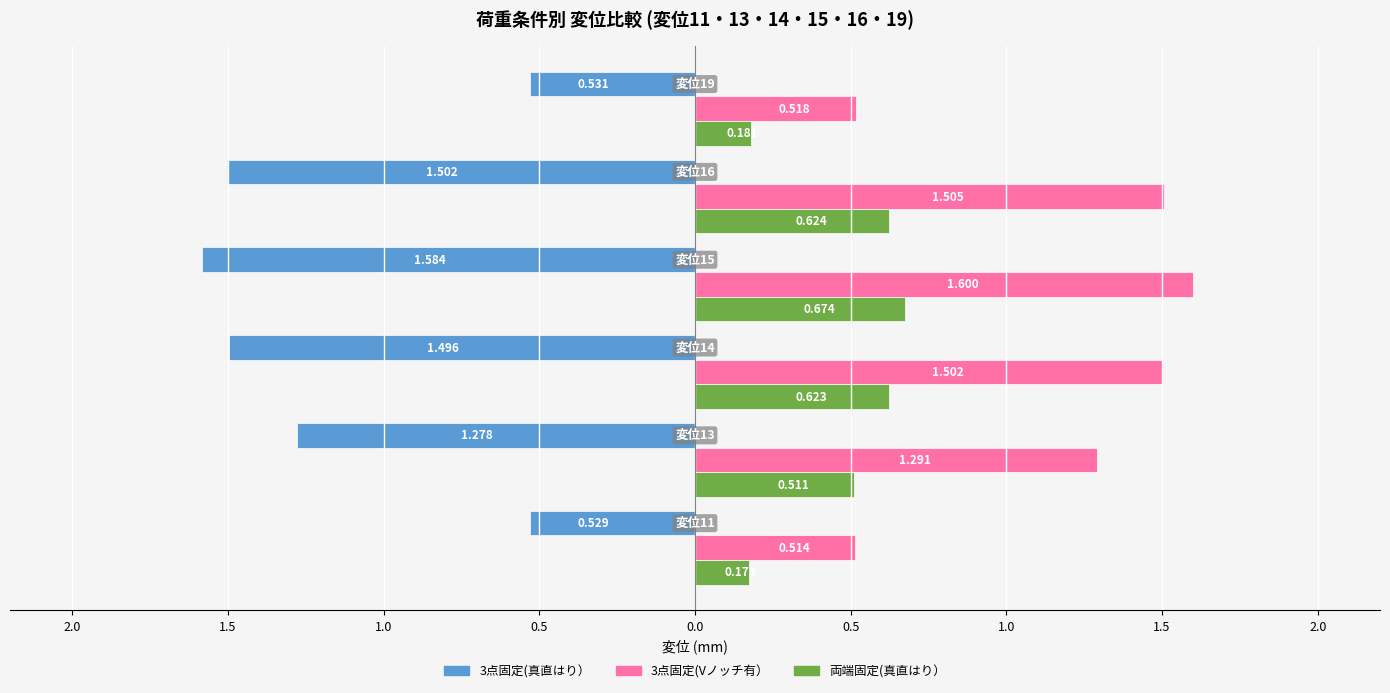

What are all the series names shown in the legend?

3点固定(真直はり）, 3点固定(Vノッチ有）, 両端固定(真直はり）